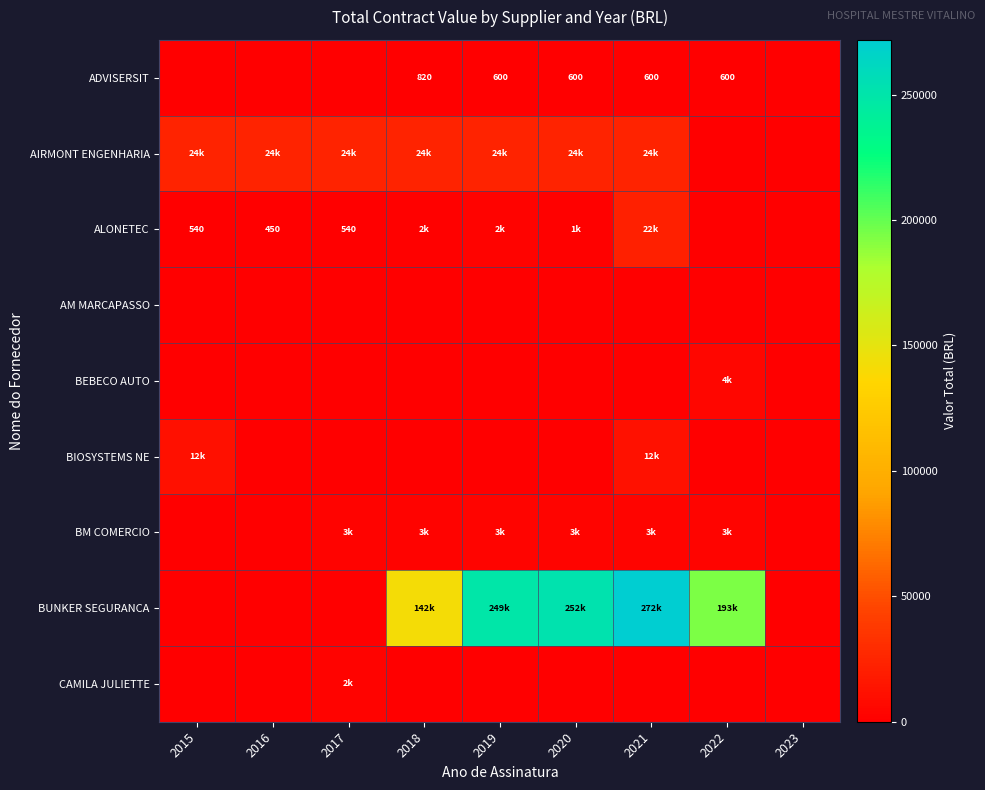

How many data points in AIRMONT ENGENHARIA are less than 23575?

2